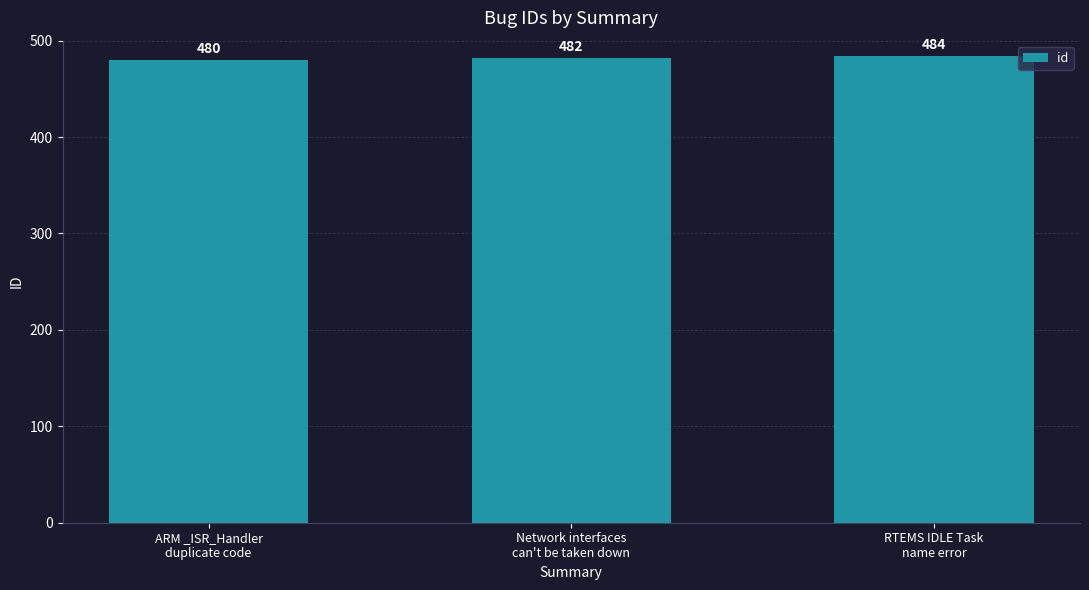

Approximately how many times larger is the value at Network interfaces
can't be taken down compared to ARM _ISR_Handler
duplicate code?

1.0